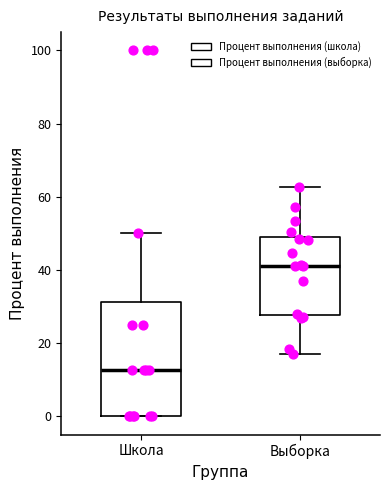

Reading left to right, read every box against the y-axis: the position of its median line, the range the box covers, and the ends of its whiskers. The values are not printed on the chart, so give them approximately, as read against the axis.

Школа: median 12, box 0 to 32, whiskers 0 to 50
Выборка: median 42, box 28 to 48, whiskers 18 to 62